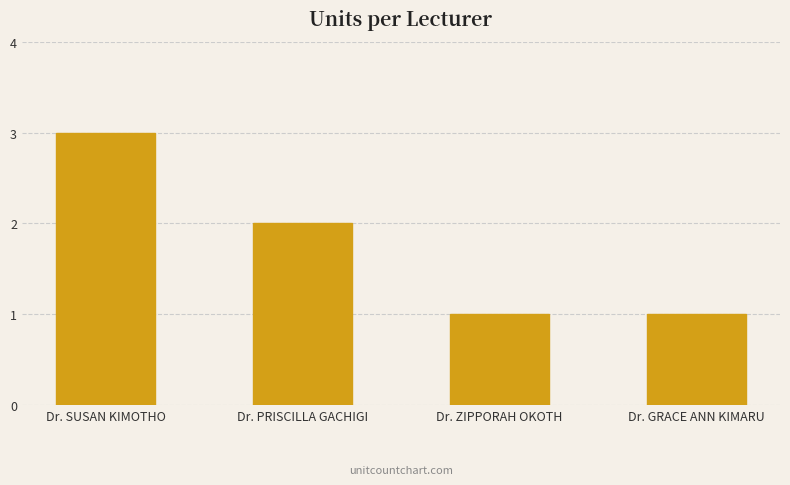

What is the change in value from Dr. PRISCILLA GACHIGI to Dr. ZIPPORAH OKOTH?

-1